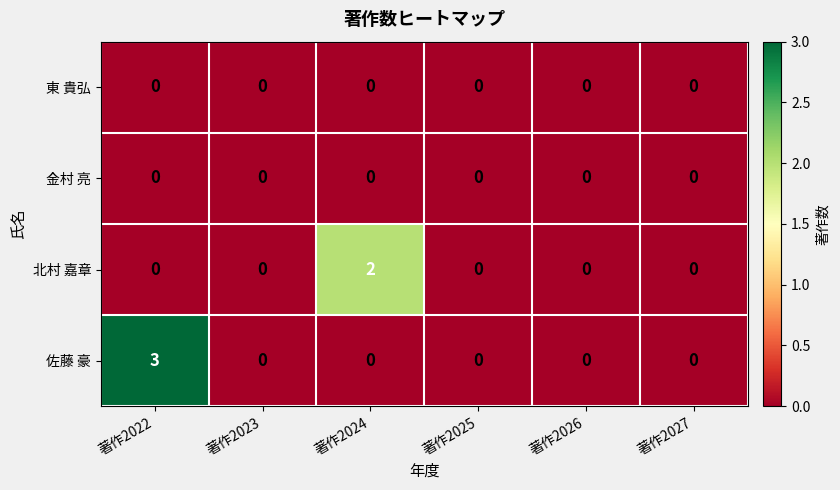

What is the maximum value shown in the chart?

3